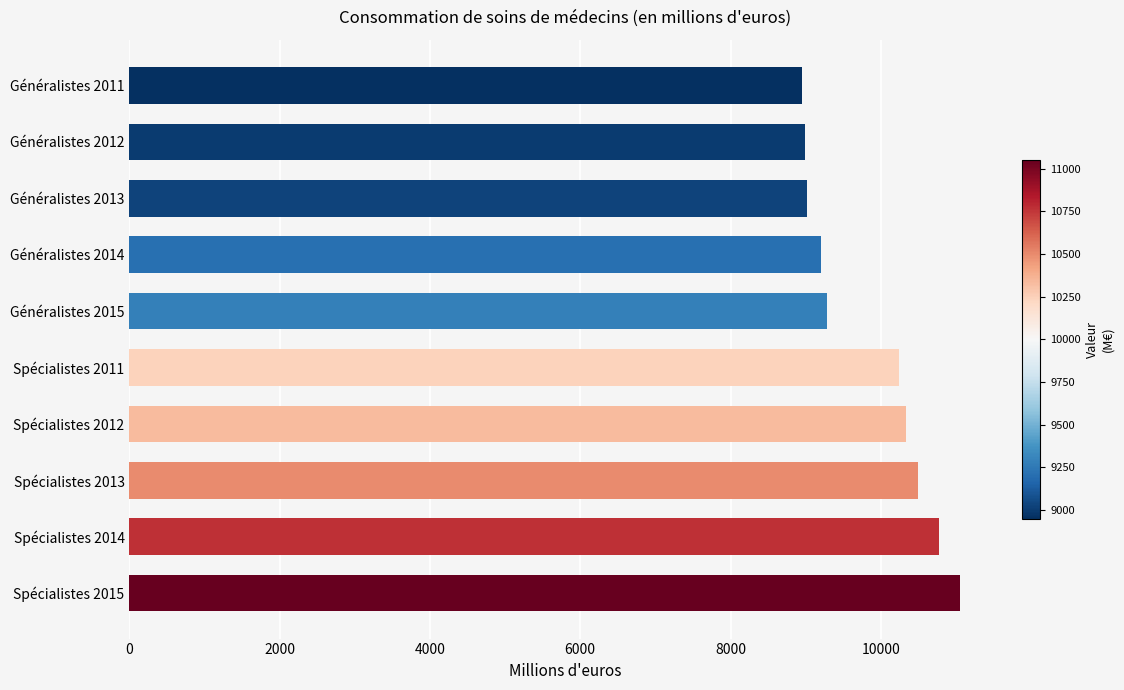

How many values are below 10243?

5